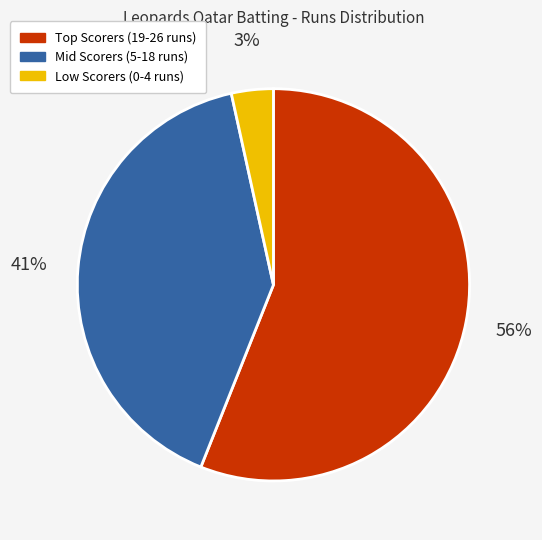

To the nearest percent, what is the average slice percentage?

33%